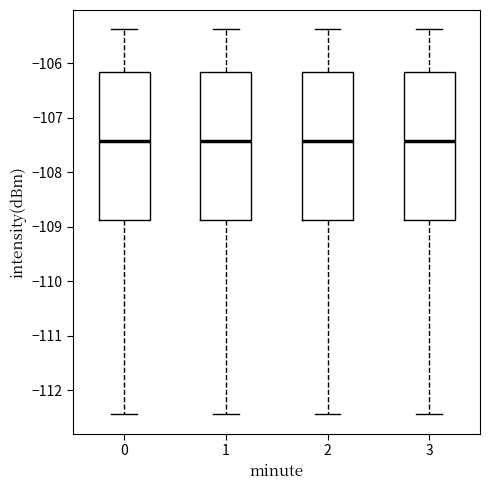

Where does the median line of the box at x = 1 sit on the y-axis? The values are not printed on the chart, so give them approximately, as read against the axis.

-107.4